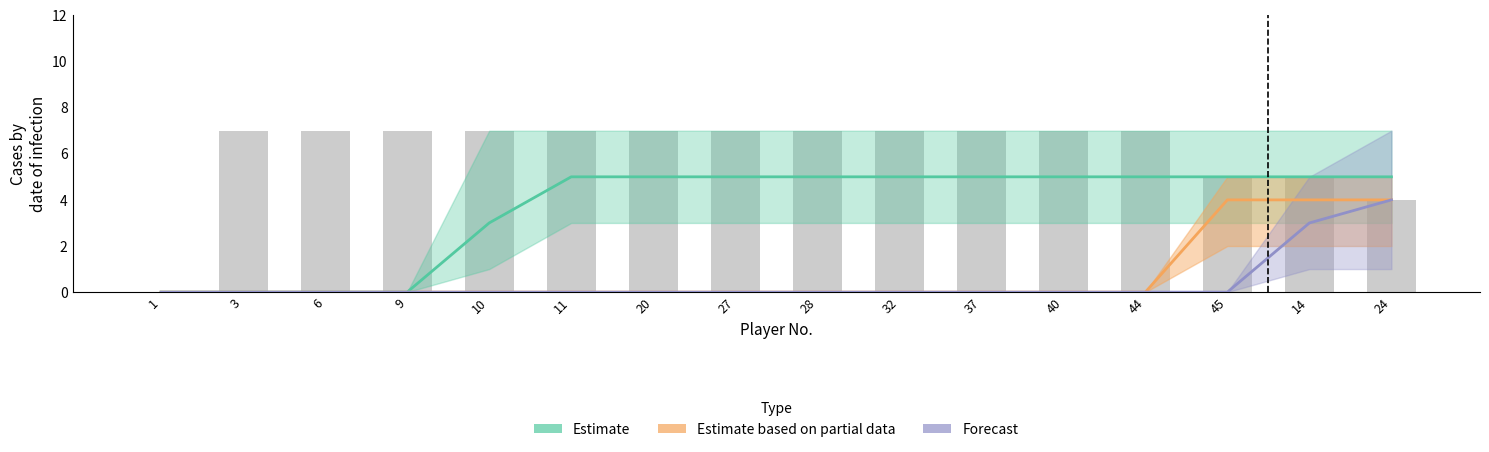

Which category has the lowest value in the Estimate series?

1